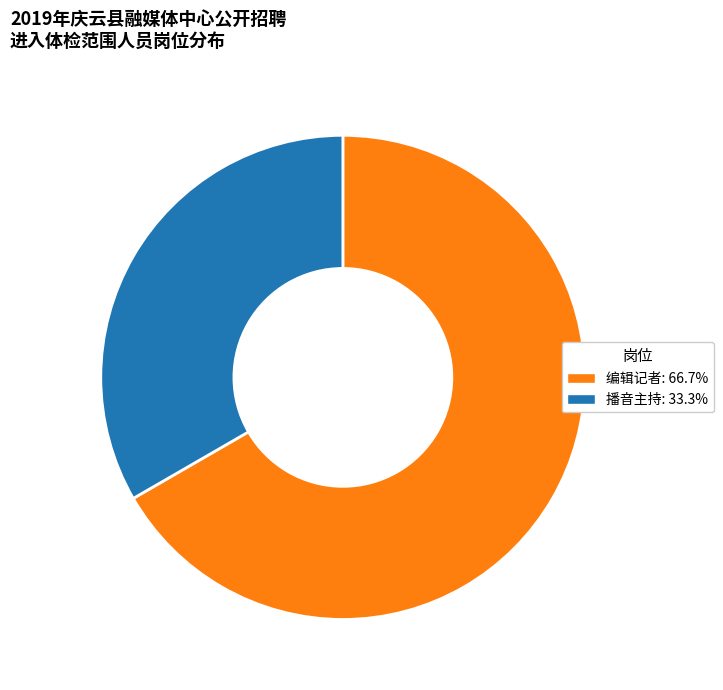

What is the majority slice?

编辑记者